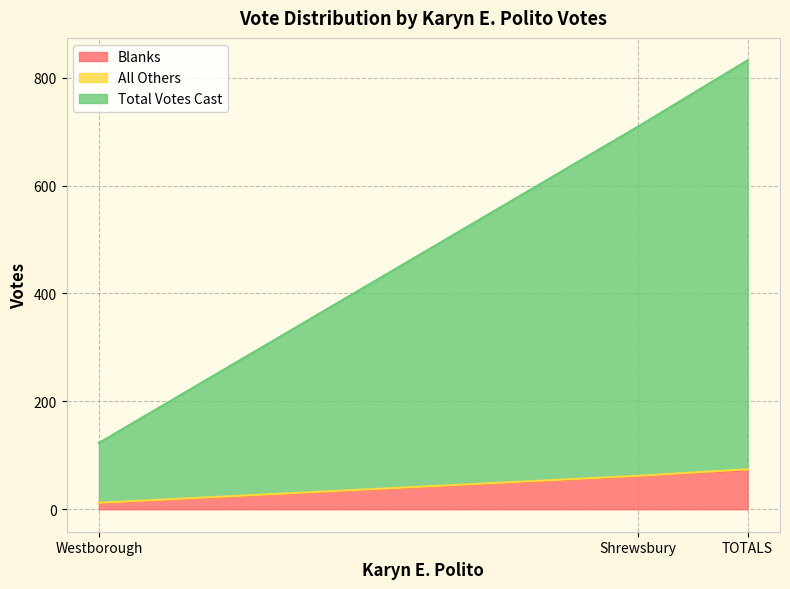

List the series in order of their peak value, lowest first.

All Others, Blanks, Total Votes Cast